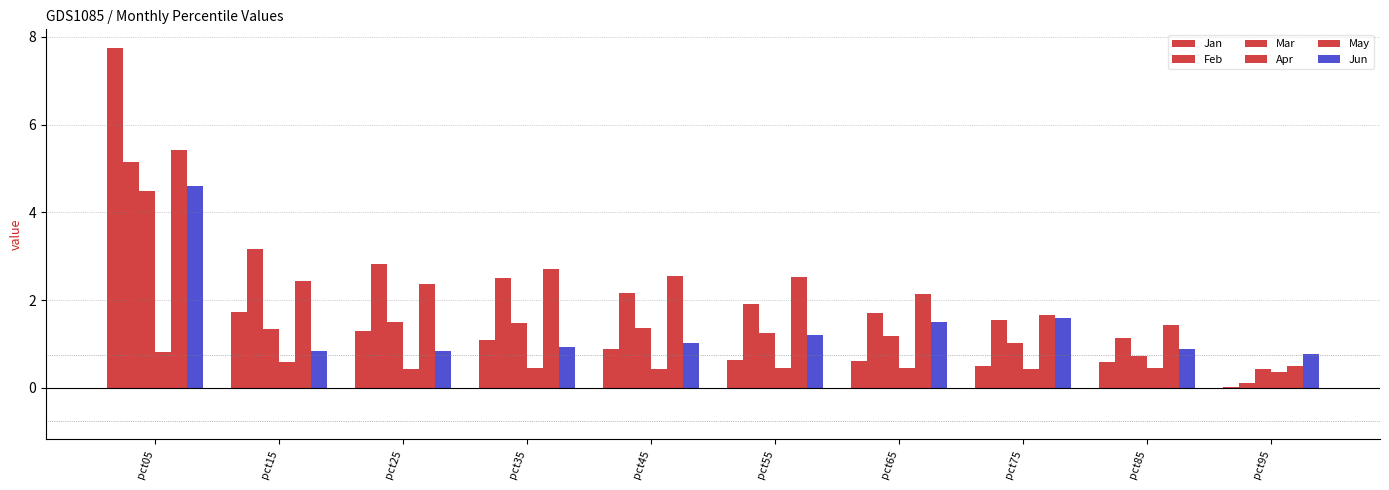

What is the greatest value displayed?

7.7